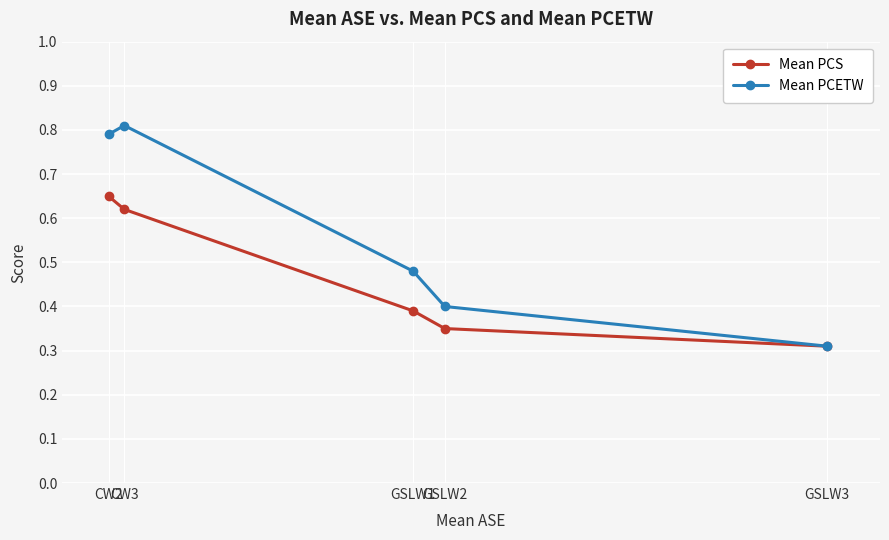

The Mean PCETW series shows 0.7 at GSLW1. True or false?

False